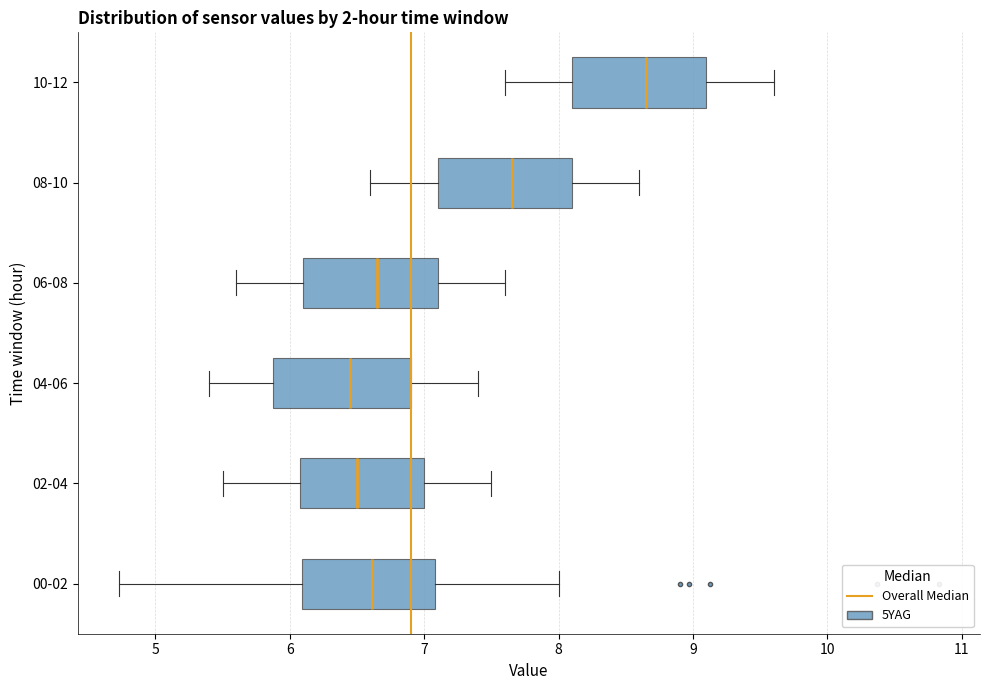

Reading bottom to top, read every box against the x-axis: the position of its median line, the range the box covers, and the ends of its whiskers. The values are not printed on the chart, so give them approximately, as read against the axis.

00-02: median 6.6, box 6.1 to 7.1, whiskers 4.7 to 8.0
02-04: median 6.5, box 6.1 to 7.0, whiskers 5.5 to 7.5
04-06: median 6.5, box 5.9 to 6.9, whiskers 5.4 to 7.4
06-08: median 6.7, box 6.1 to 7.1, whiskers 5.6 to 7.6
08-10: median 7.7, box 7.1 to 8.1, whiskers 6.6 to 8.6
10-12: median 8.7, box 8.1 to 9.1, whiskers 7.6 to 9.6